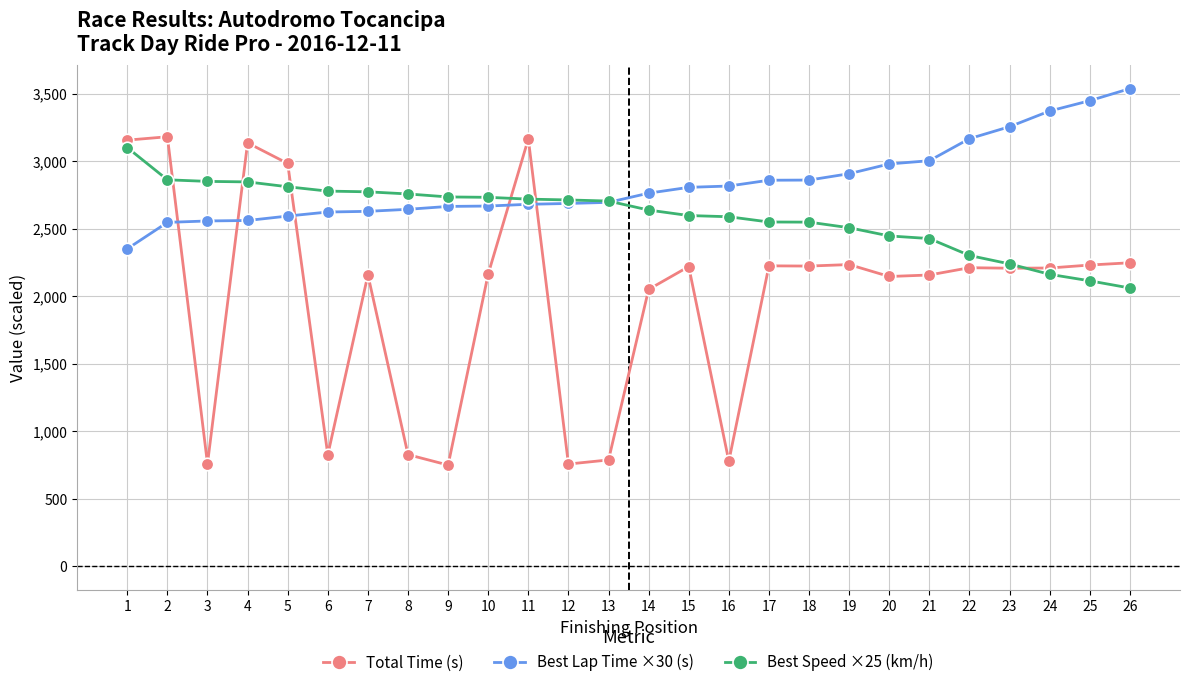

True or false: Total Time (s) has more than 0 points higher than both neighbors.

True